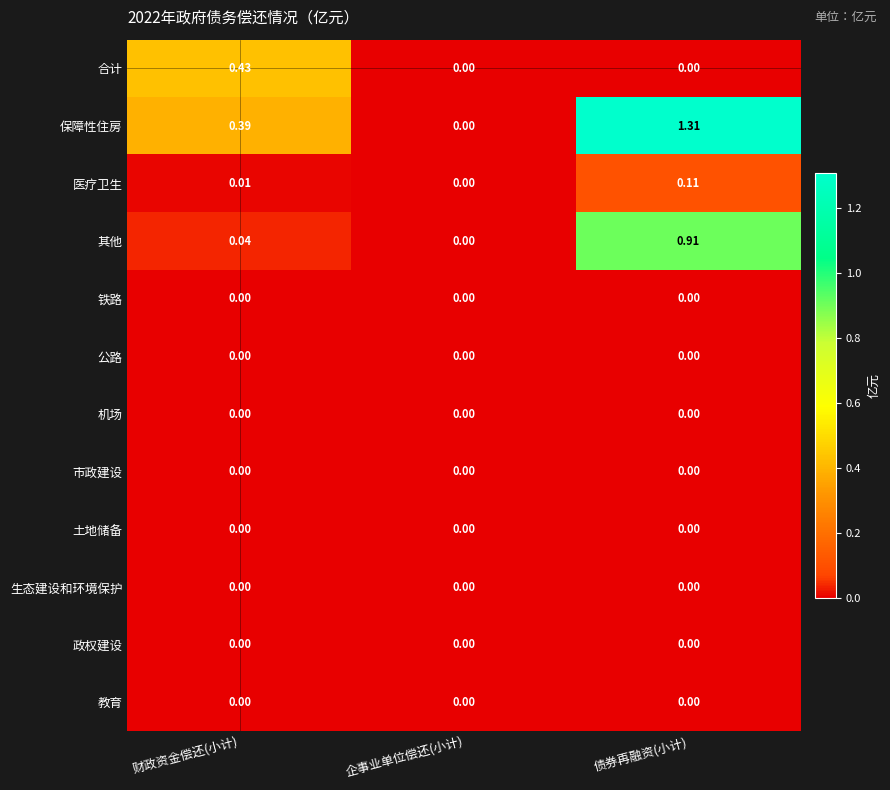

Which series has the largest range (max minus min)?

保障性住房